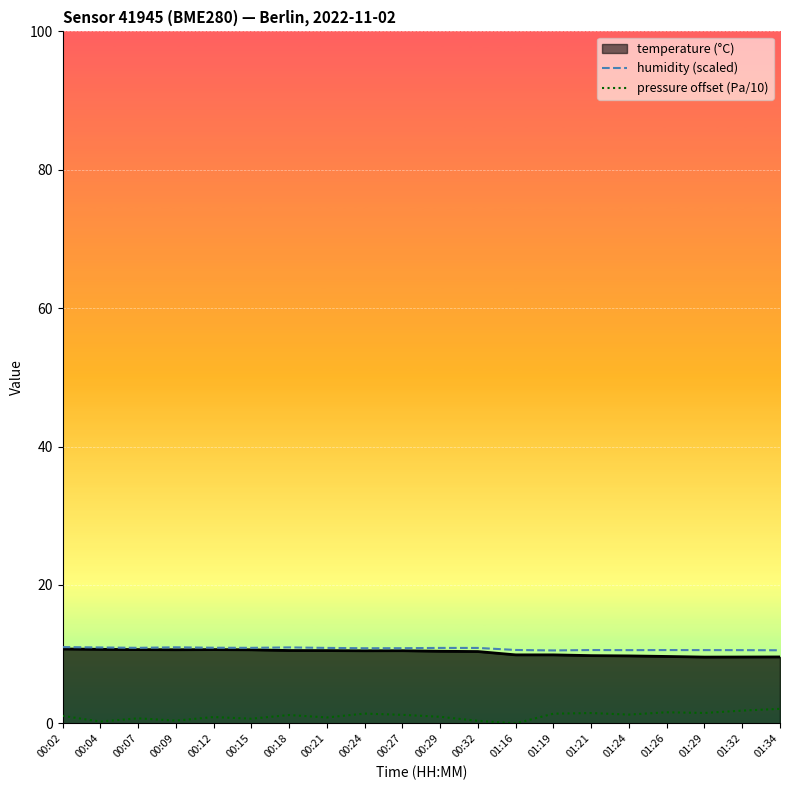

Read the temperature value at 01:34.

9.6